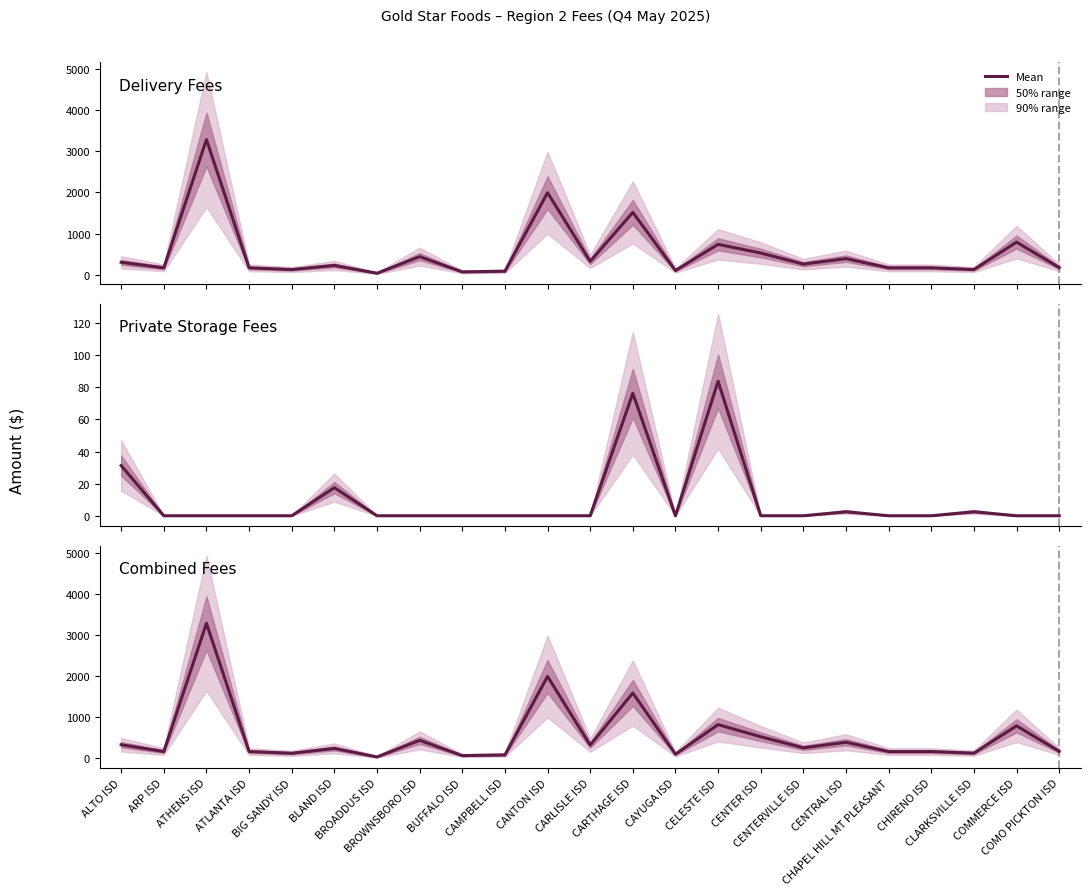

Is this an area chart (filled region under the line)?

No